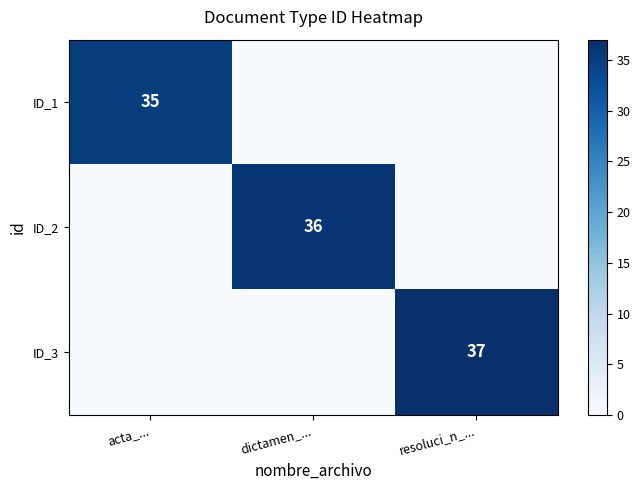

The value of ID_1 at acta_... is 35. True or false?

True